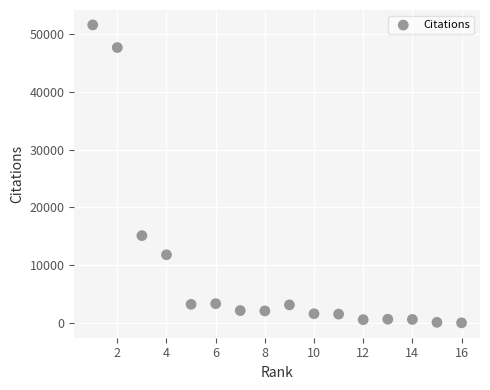

What Y value in the scatter plot is closest to 25802?

15121